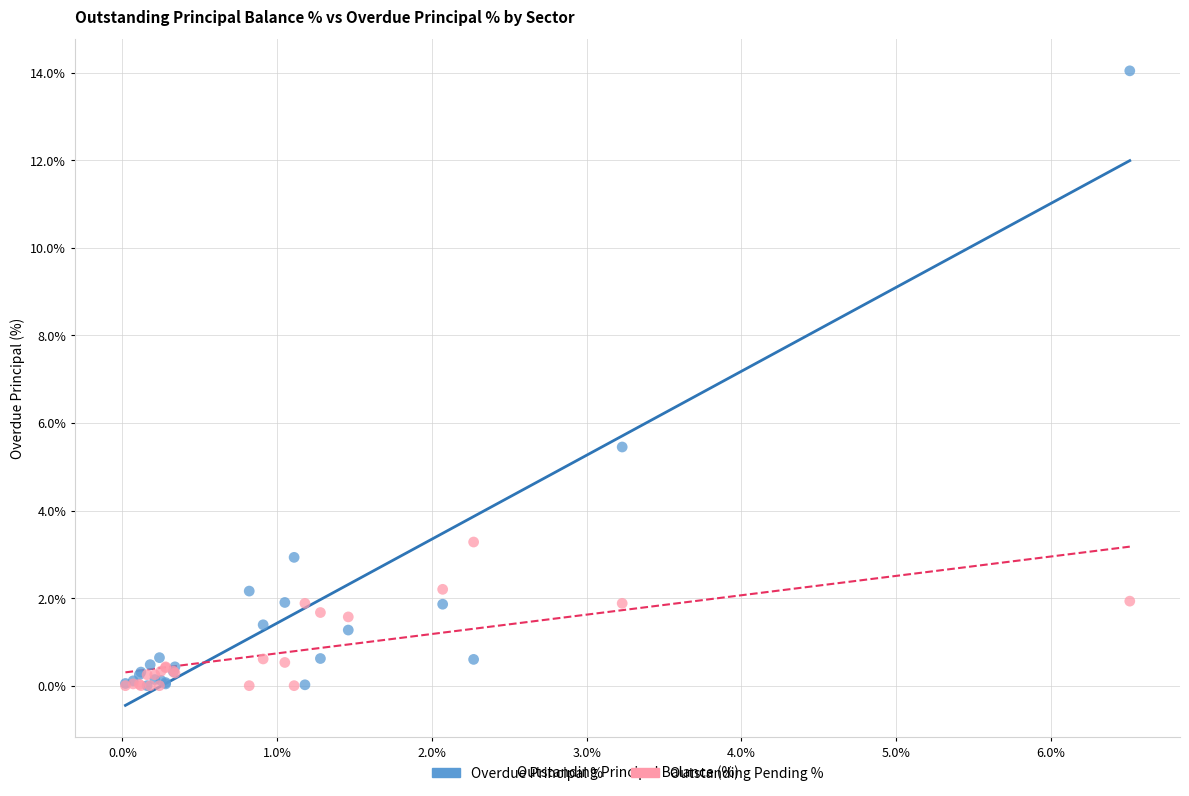

Across all series, what Y value is closest to 7?

5.5